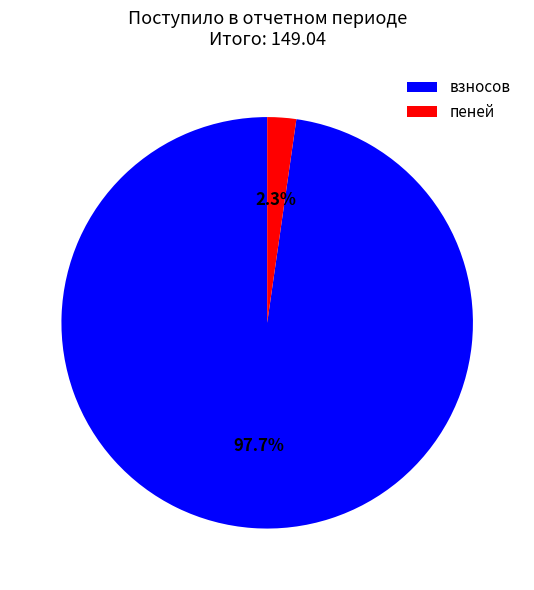

Which category has the biggest portion of the pie?

взносов